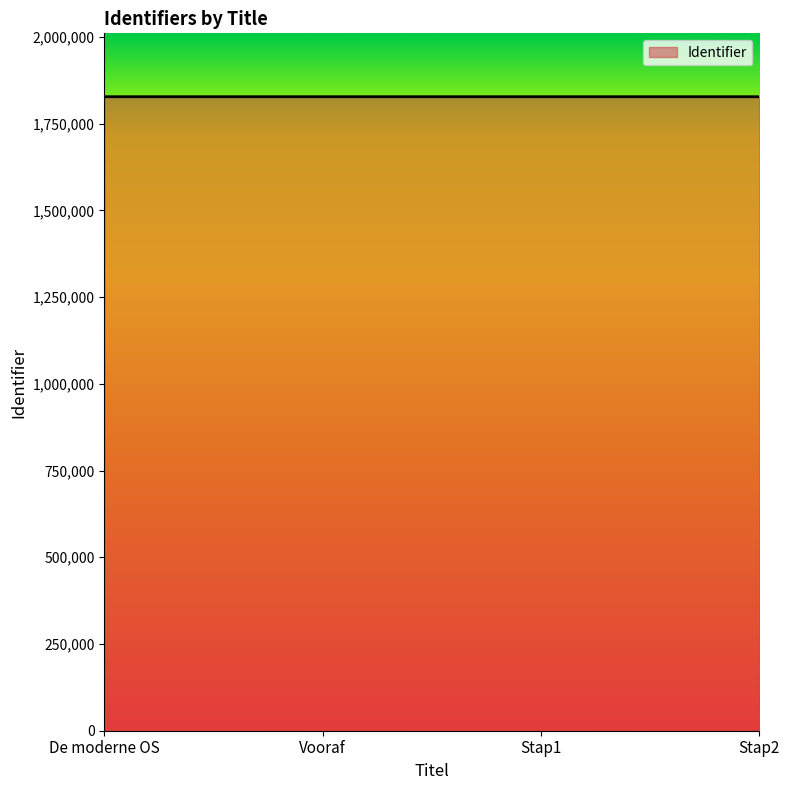

What value does the data have at Vooraf?

1827420